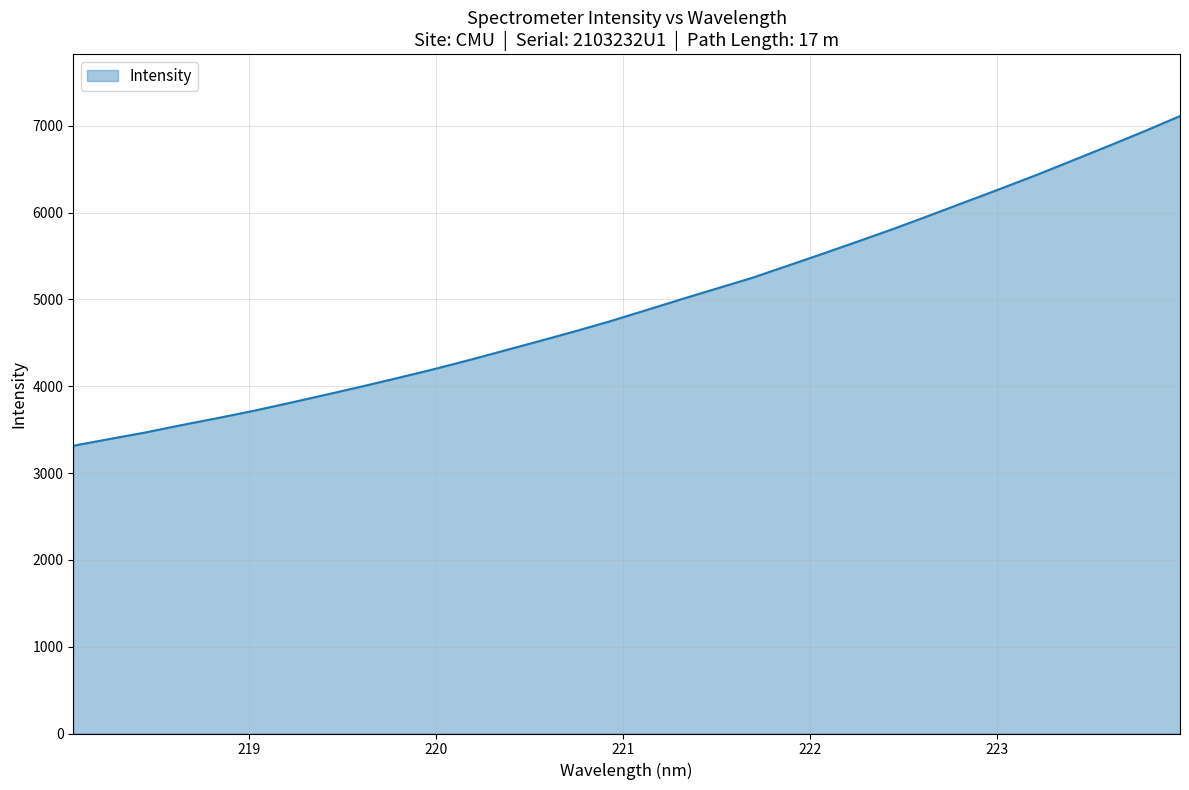

True or false: there are more than 2 points higher than both neighbors.

False